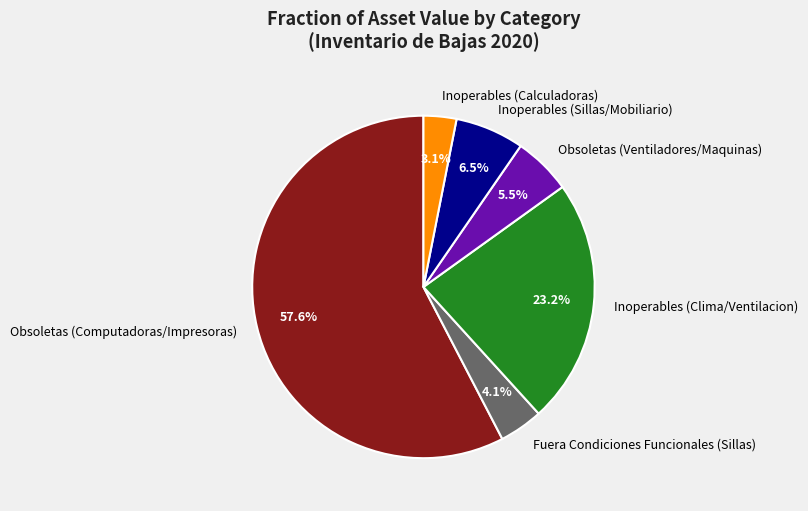

Is there a majority slice in this chart?

Yes